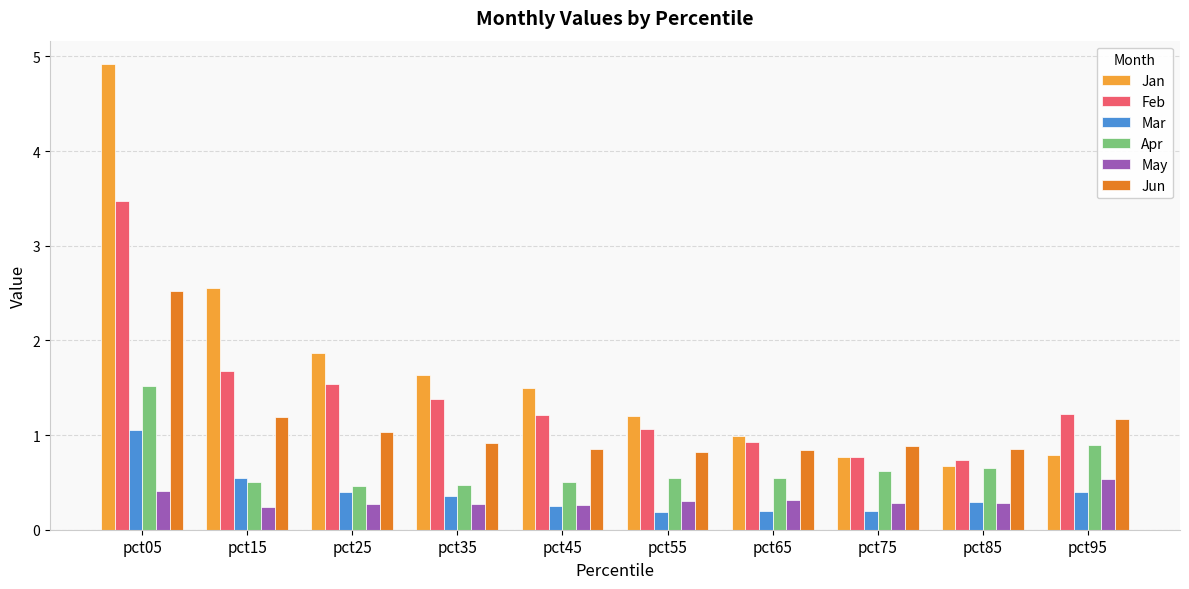

What is the sum of the Apr values at pct65 and pct75?

1.2